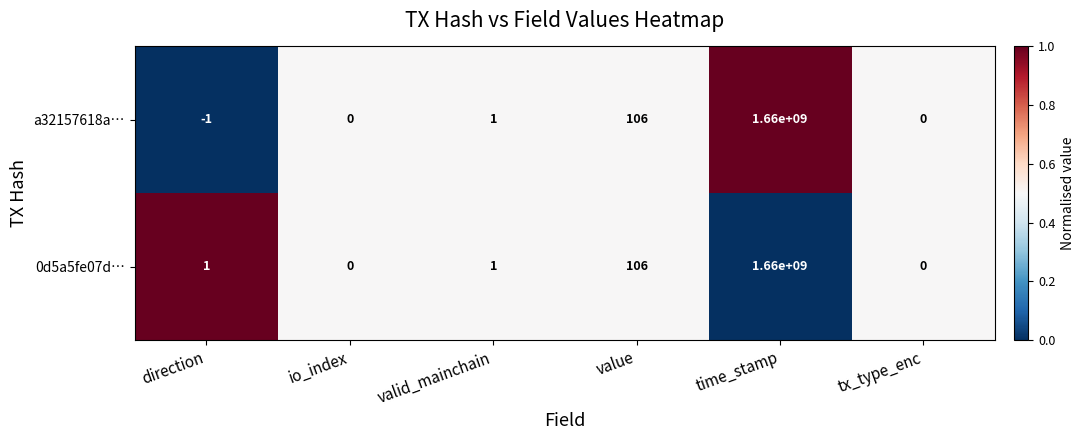

Reading left to right, extract all data points from this chart.

a32157618a…: direction=-1	io_index=0	valid_mainchain=1	value=106	time_stamp=1660000000	tx_type_enc=0
0d5a5fe07d…: direction=1	io_index=0	valid_mainchain=1	value=106	time_stamp=1660000000	tx_type_enc=0